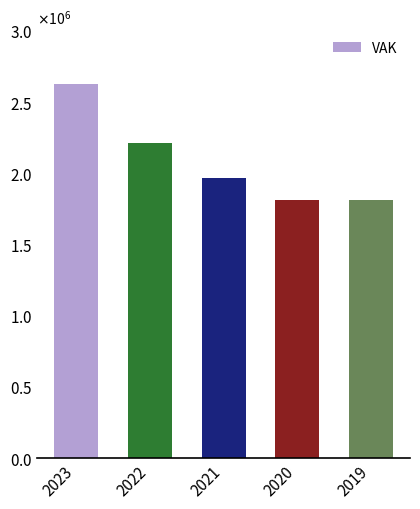

Rank the categories by value from lowest to highest.

2020, 2019, 2021, 2022, 2023